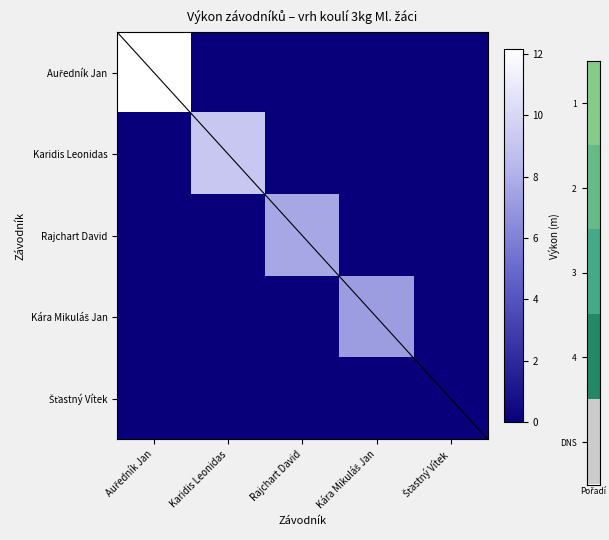

At how many categories does at least one series exceed 0?

4